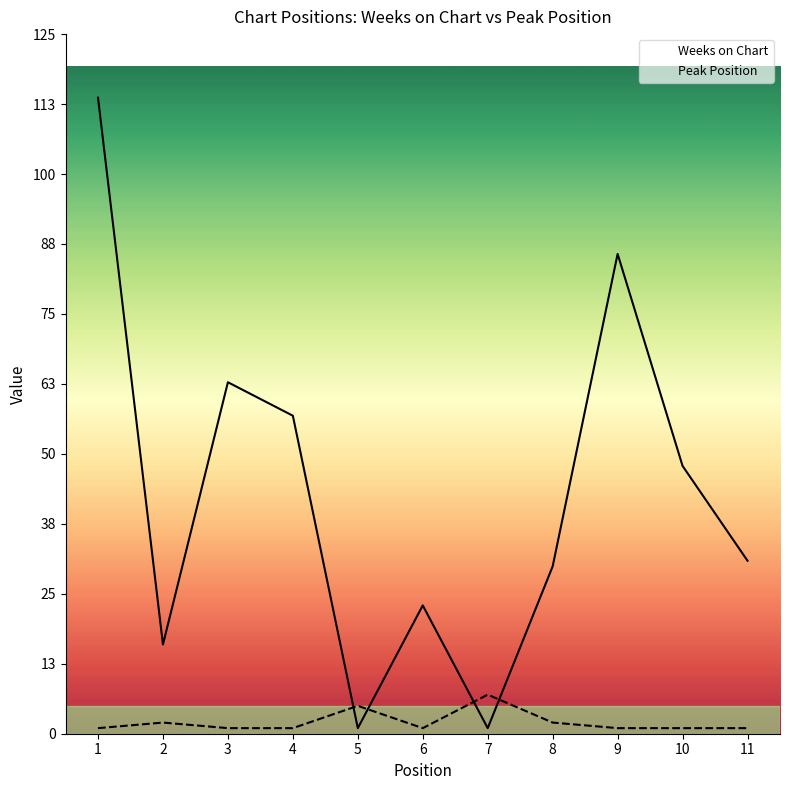

How many lines are shown in the chart?

2